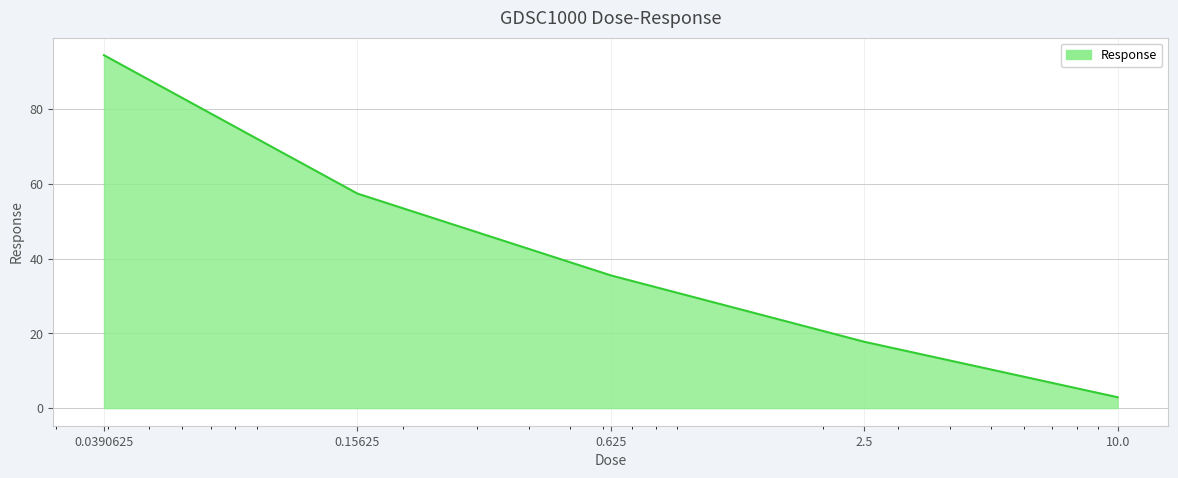

Reading right to left, what are all the values shown in this chart?

2.9	17.7	35.5	57.4	94.4